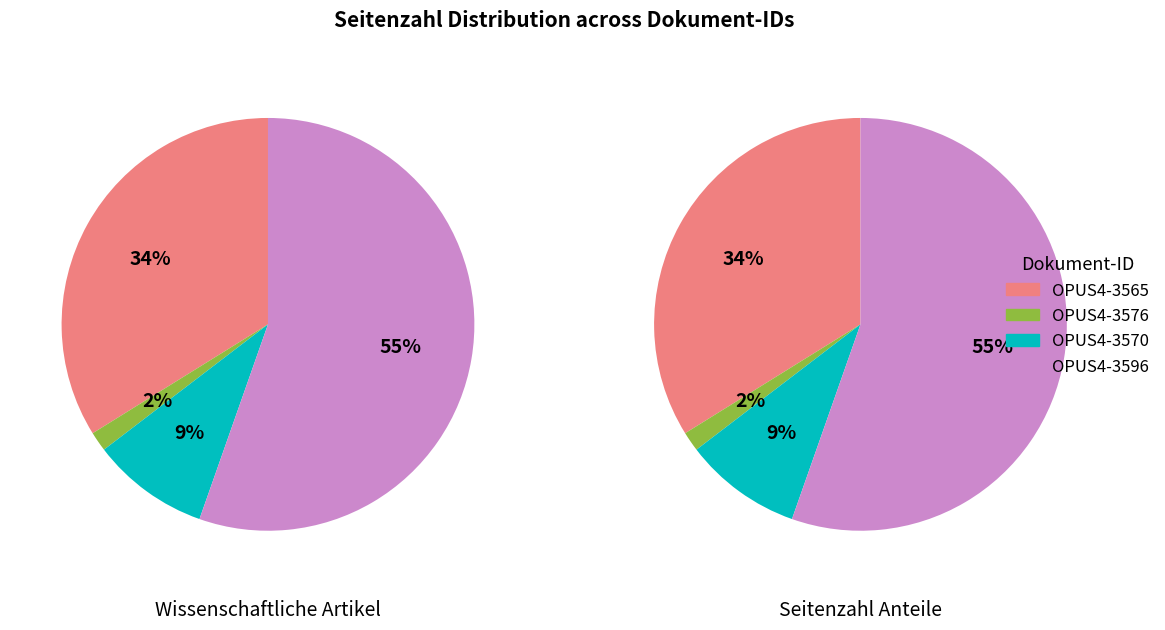

Which category has the biggest portion of the pie?

OPUS4-3596